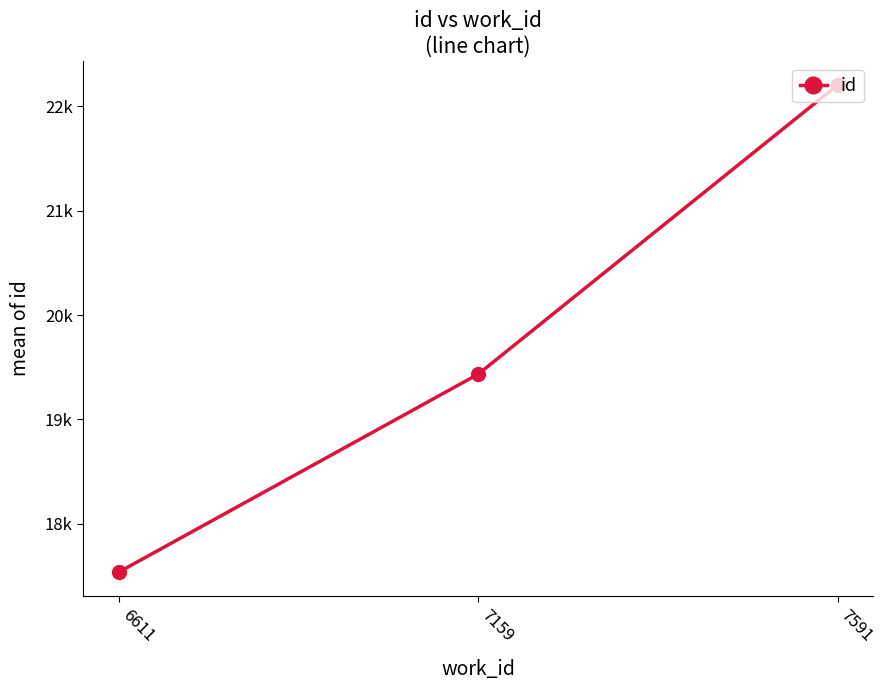

Is this an area chart (filled region under the line)?

No